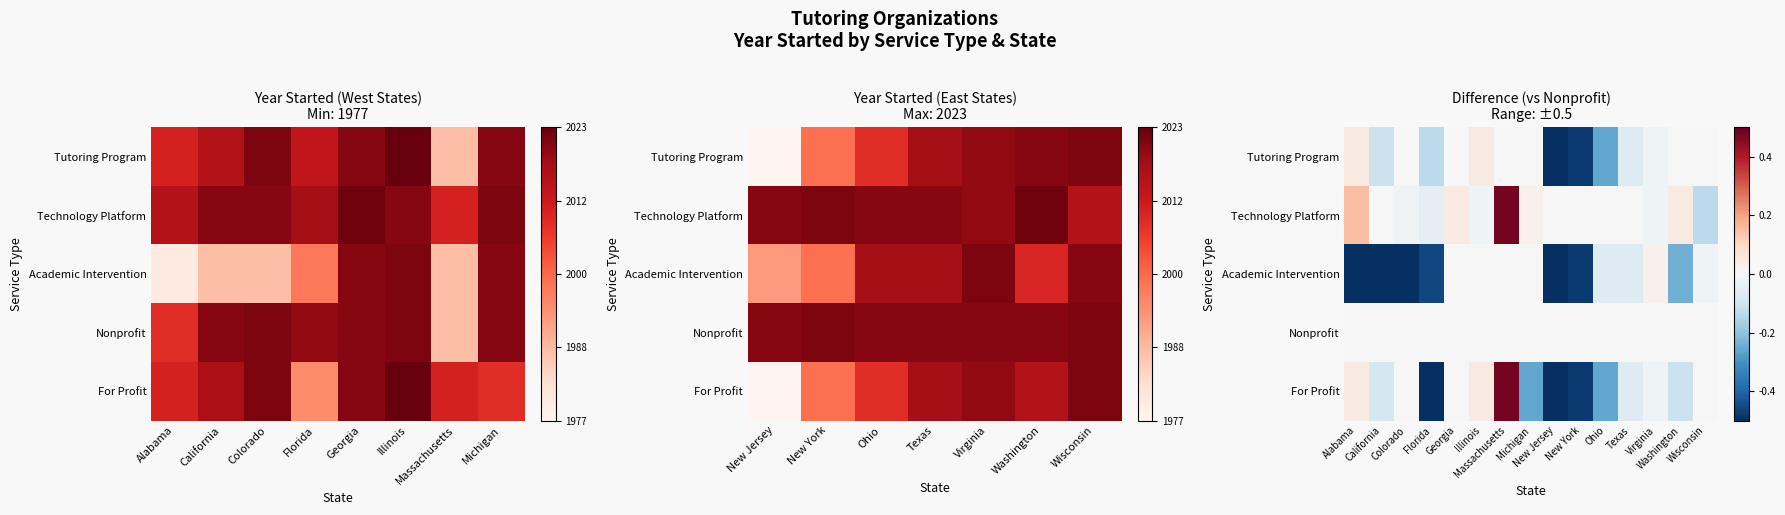

Rank the series by their maximum value, from lowest to highest.

Nonprofit, Academic Intervention, Tutoring Program, Technology Platform, For Profit